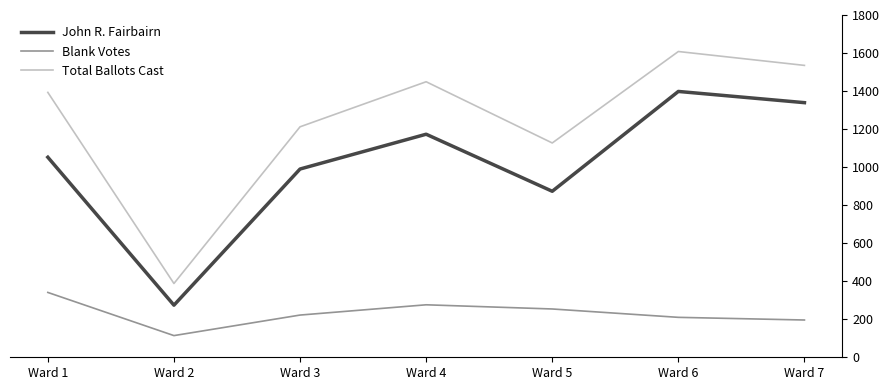

What is the approximate value of Total Ballots Cast at Ward 7, to the nearest 10?

1540